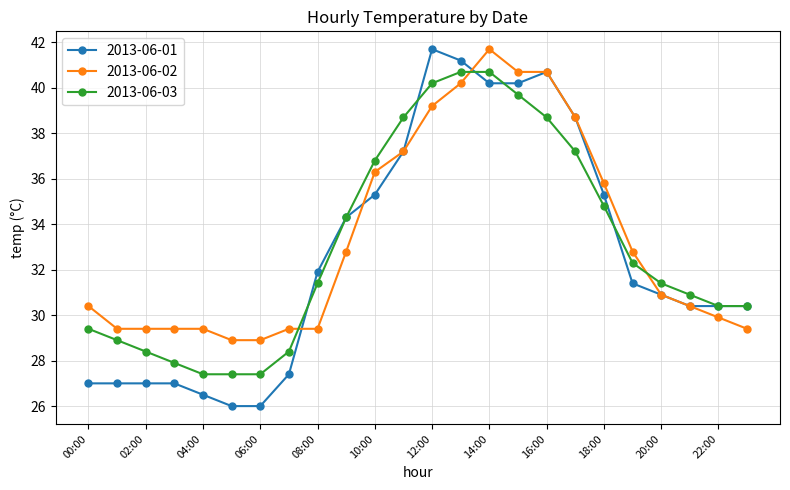

After their last crossing, which series has the higher values: 2013-06-03 or 2013-06-02?

2013-06-03